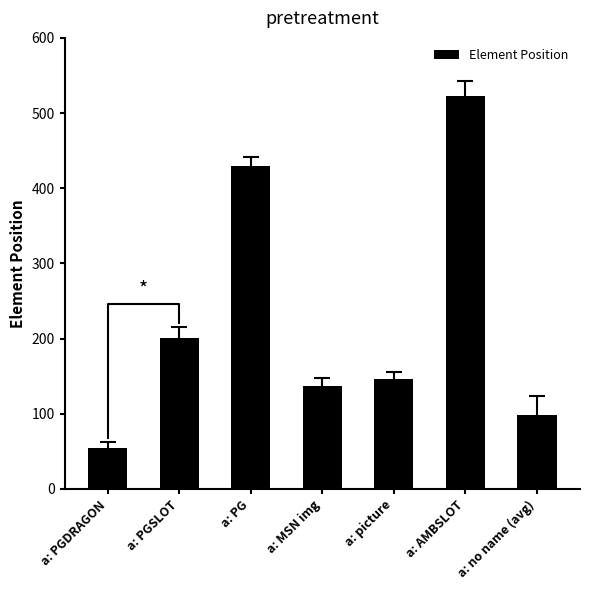

Which label corresponds to the largest value in the chart?

a: AMBSLOT